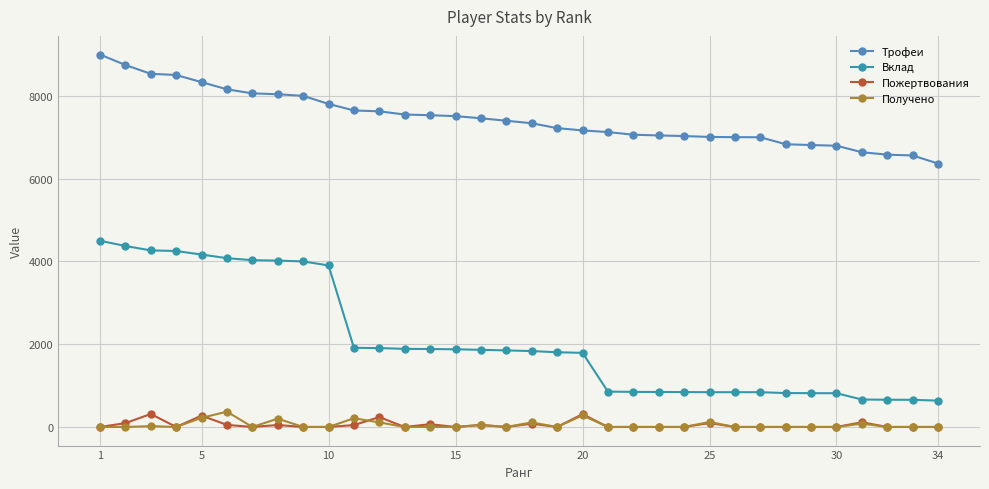

True or false: Вклад and Трофеи intersect in this chart.

False